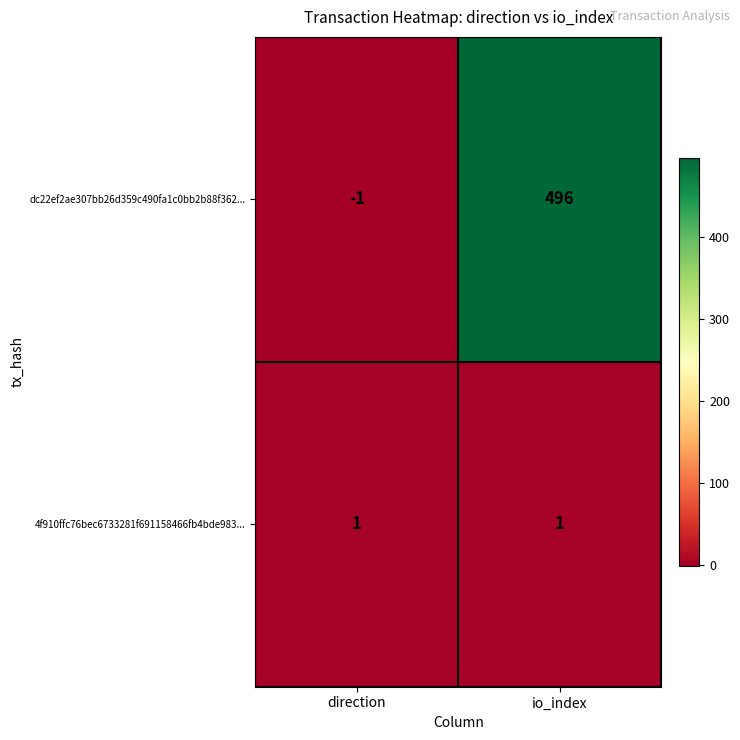

Reading left to right, extract all data points from this chart.

dc22ef2ae307bb26d359c490fa1c0bb2b88f362...: -1	496
4f910ffc76bec6733281f691158466fb4bde983...: 1	1